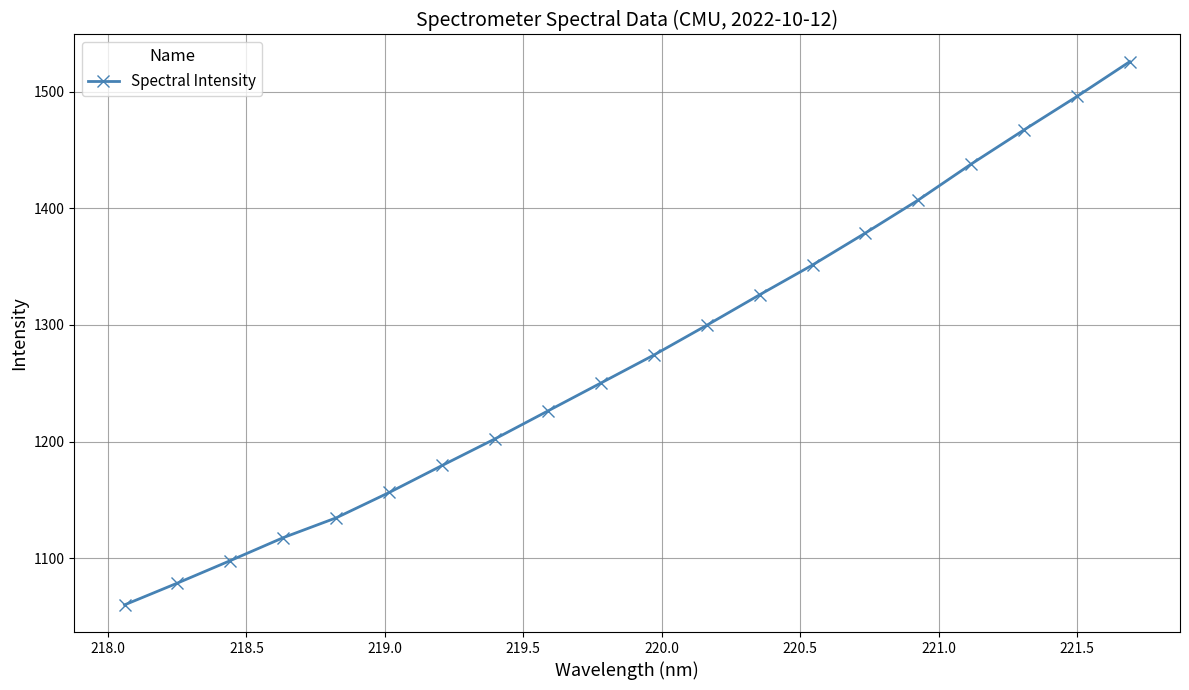

What is the value of the 20th point from the left?

1525.9